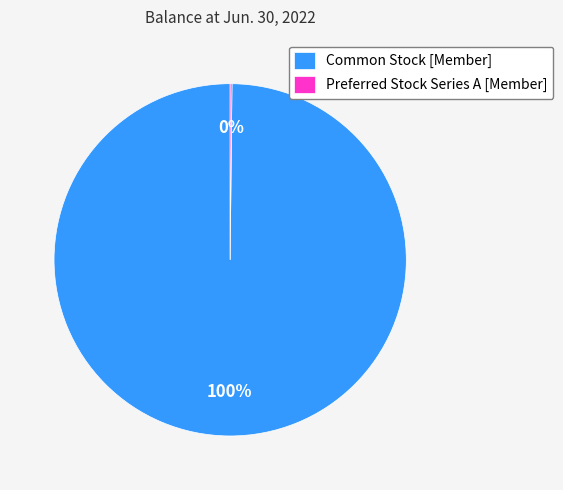

To the nearest percent, what is the average slice percentage?

50%